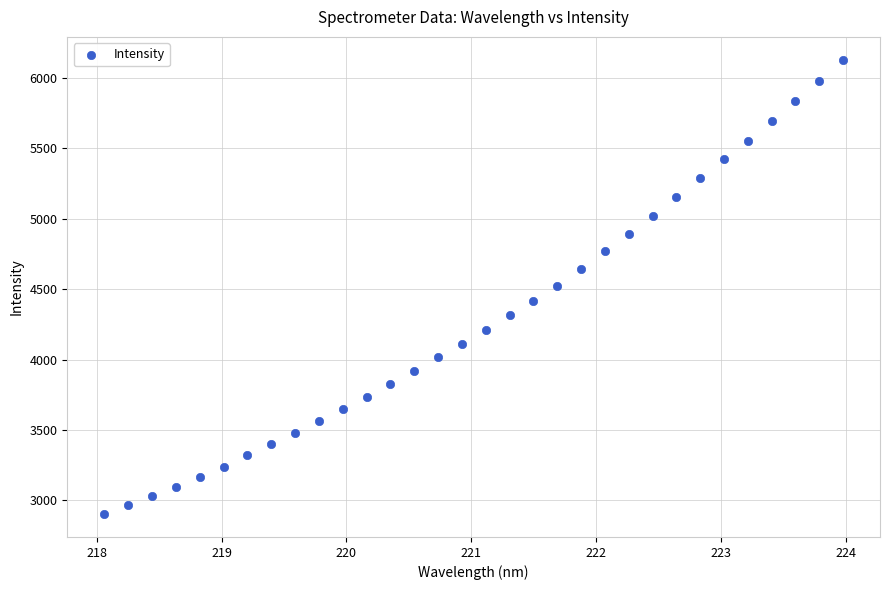

What is the range of X values (max minus min)?

5.9